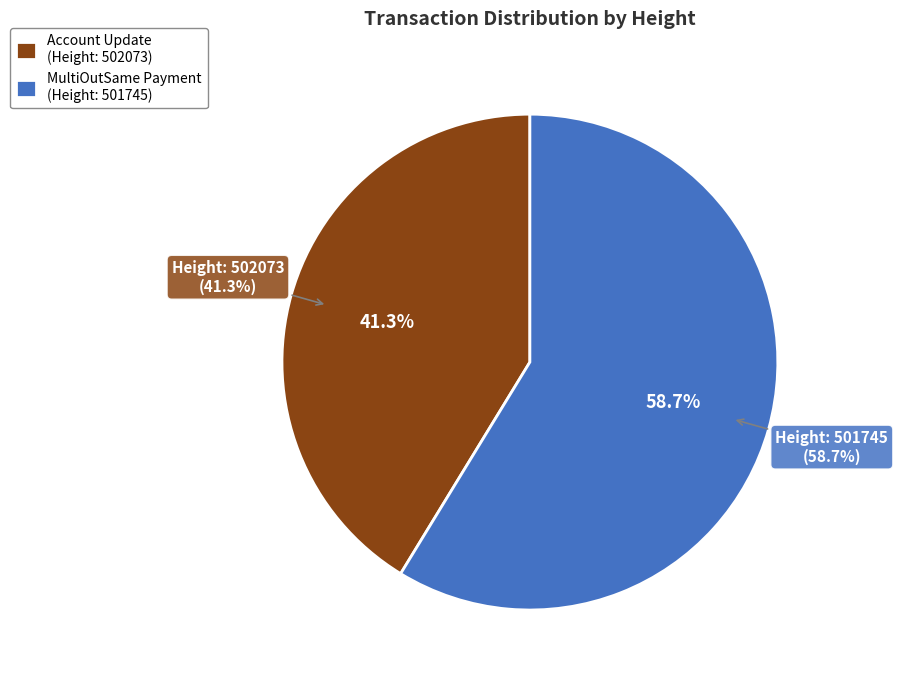

To the nearest percent, what is the average slice percentage?

50%